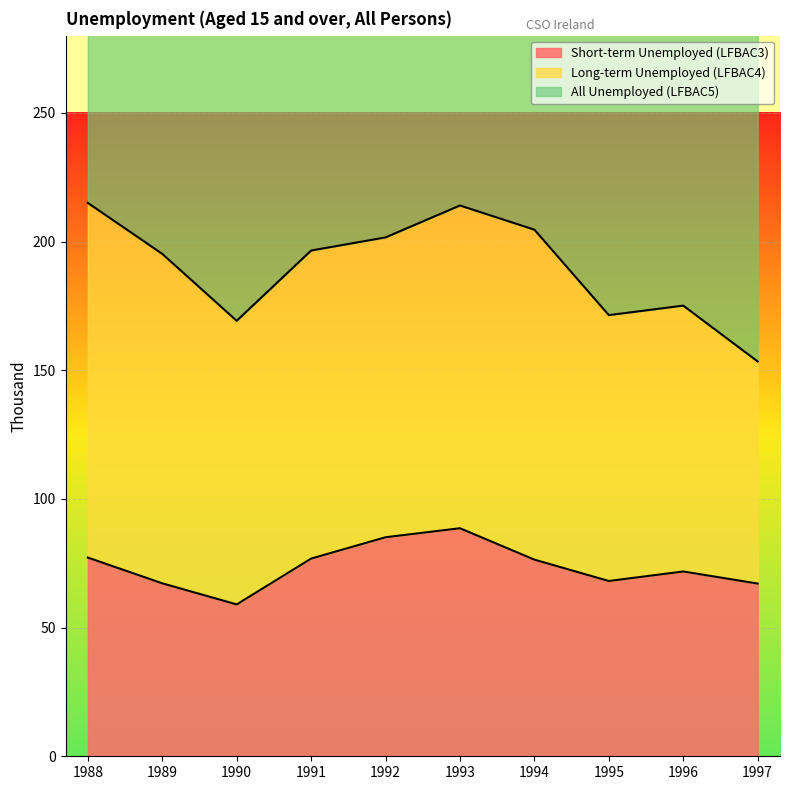

At which category does Short-term Unemployed (LFBAC3) reach its first local peak?

1993